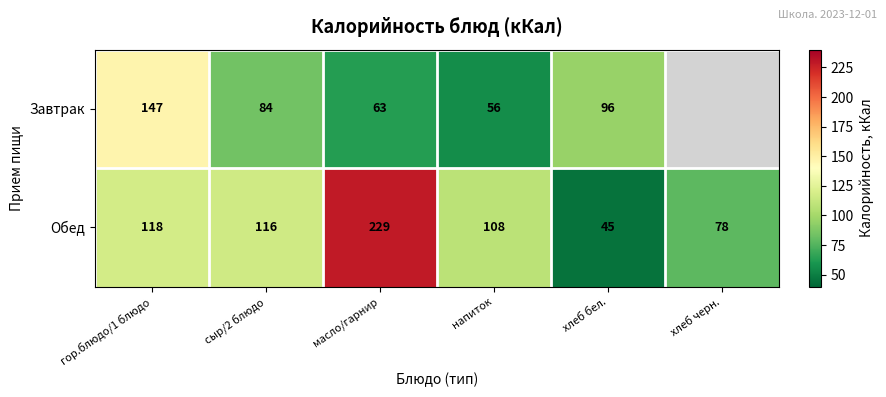

What is the average value of the Обед series?

116